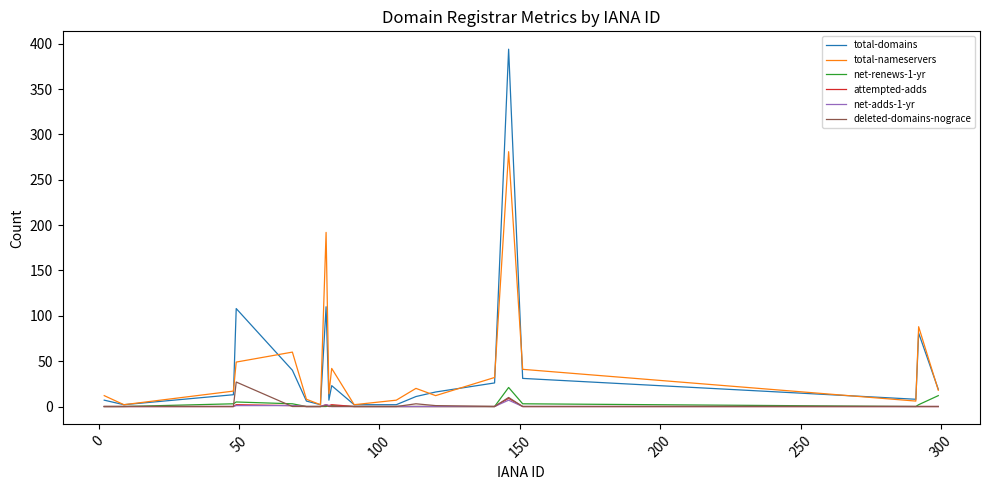

Which series has the widest spread of values?

total-domains